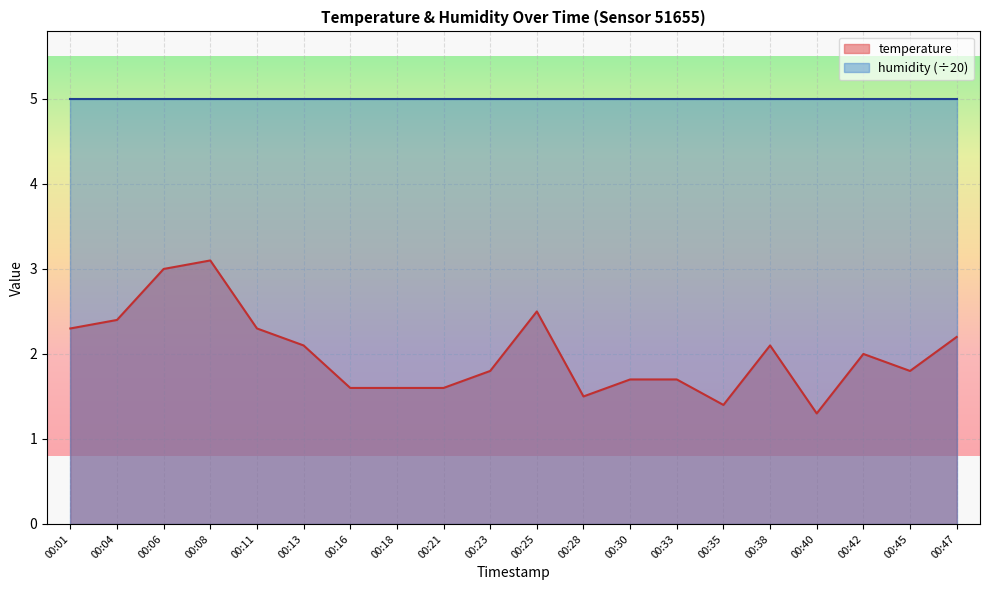

What is the sum of all values?

40.0